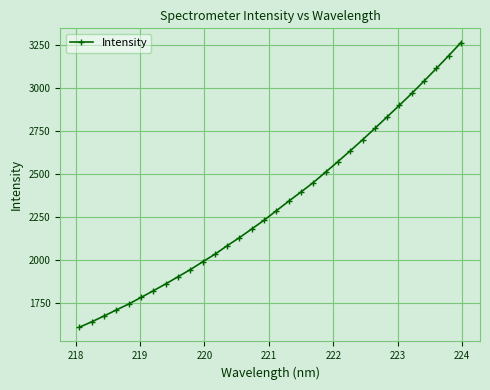

True or false: the data has more than 2 interior local peaks.

False